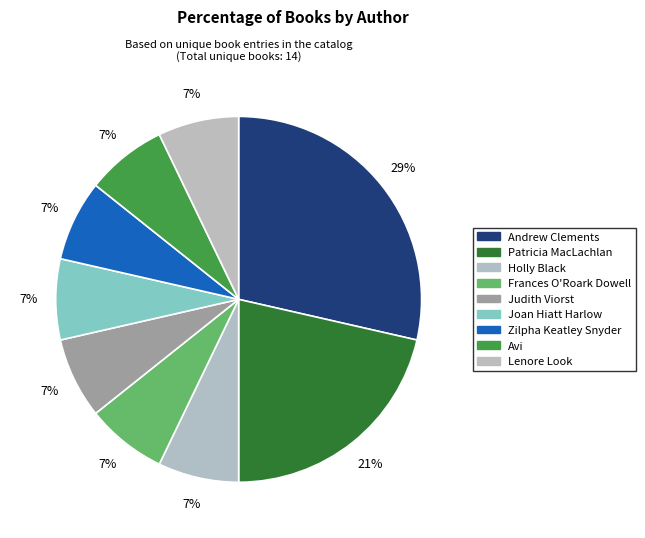

How many slices are in this pie chart?

9